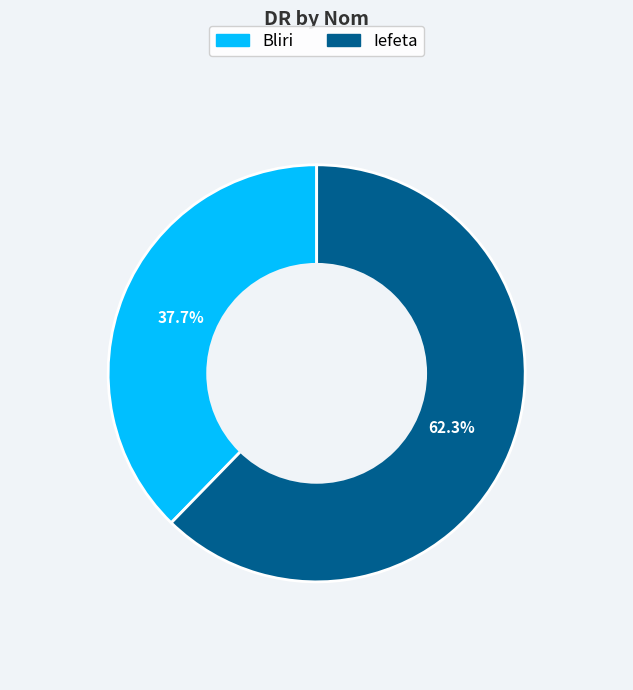

Is it true that Bliri is 38% of the pie?

True